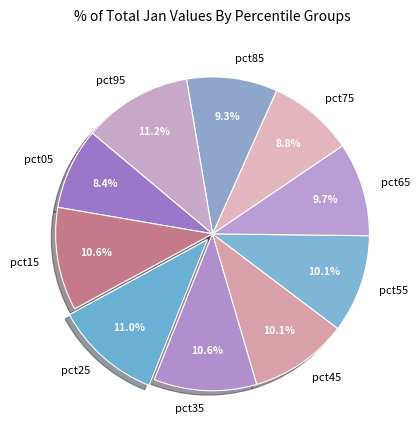

Is it true that pct45 is 24% of the pie?

False